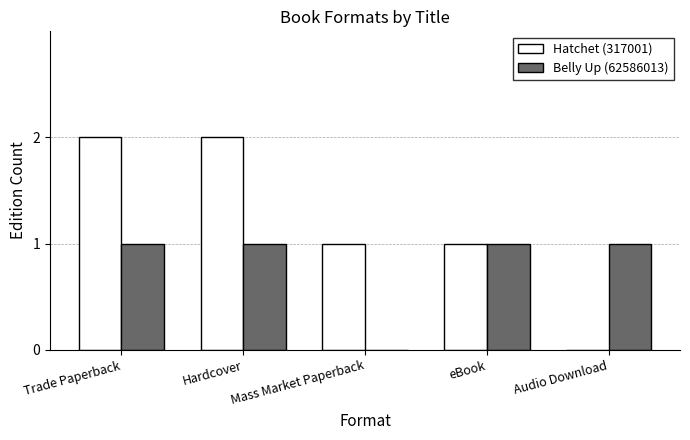

What is the difference between the Belly Up (62586013) values at Audio Download and Mass Market Paperback?

1